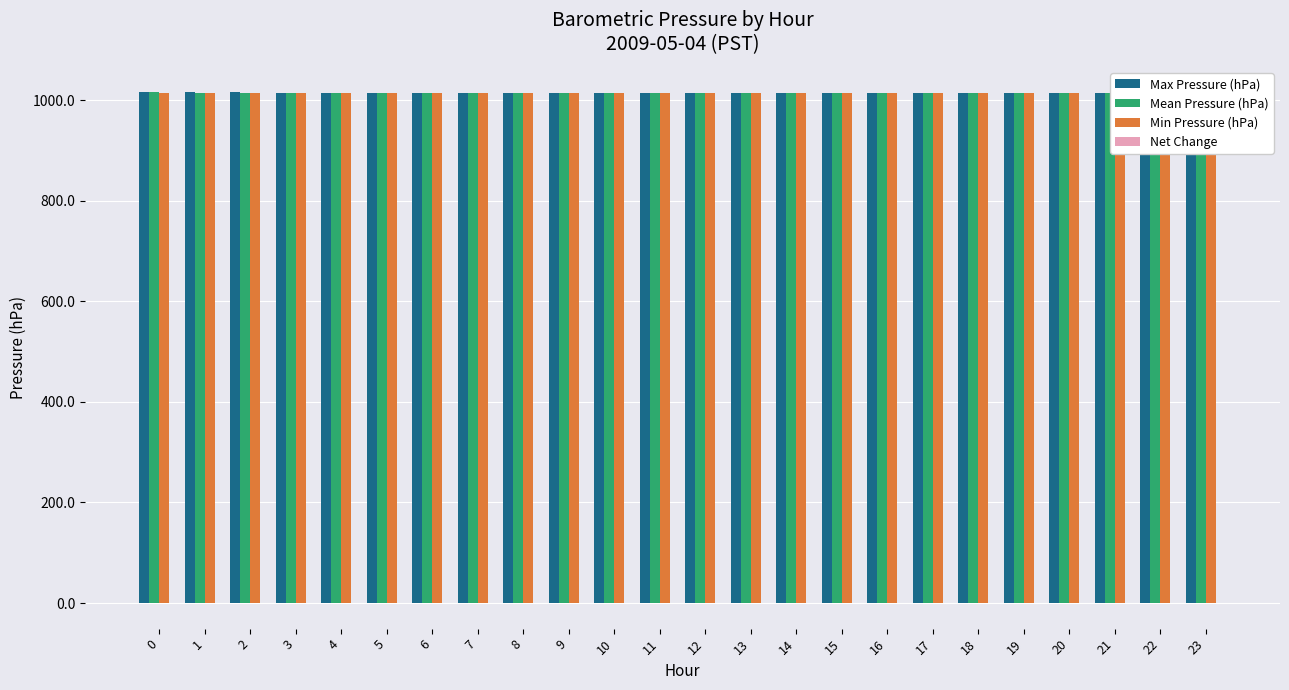

The value of Mean Pressure (hPa) at 2 is 1015.2. True or false?

True